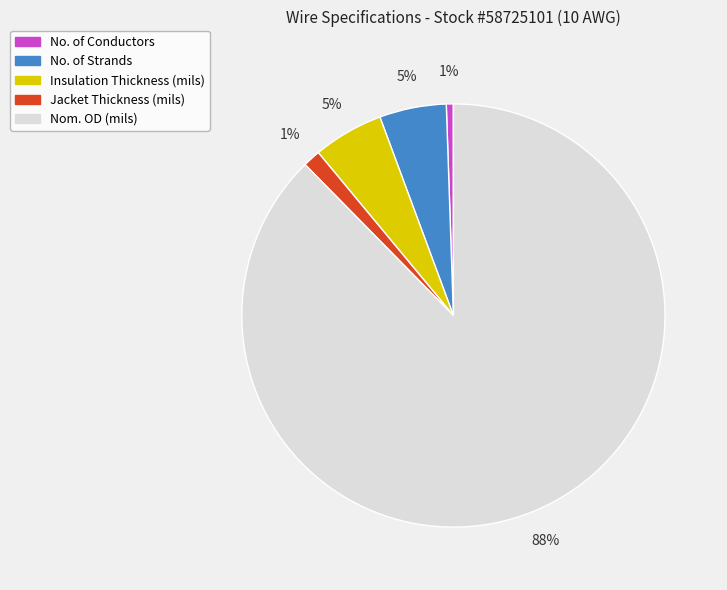

Do No. of Strands and Jacket Thickness (mils) together represent more than half of the pie?

No